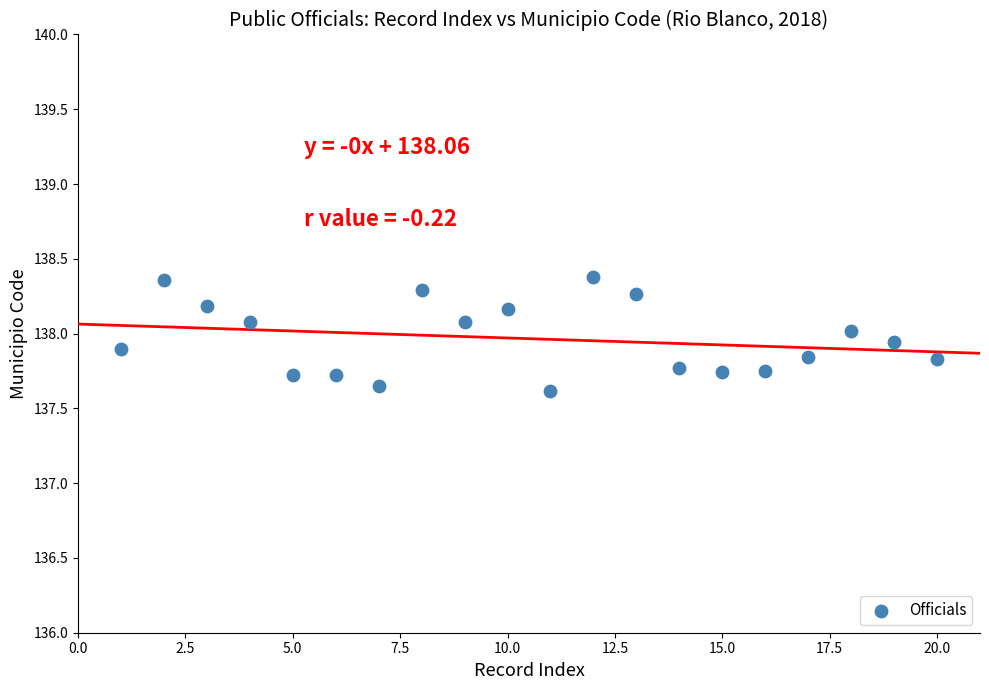

What is the range of Y values (max minus min)?

0.8